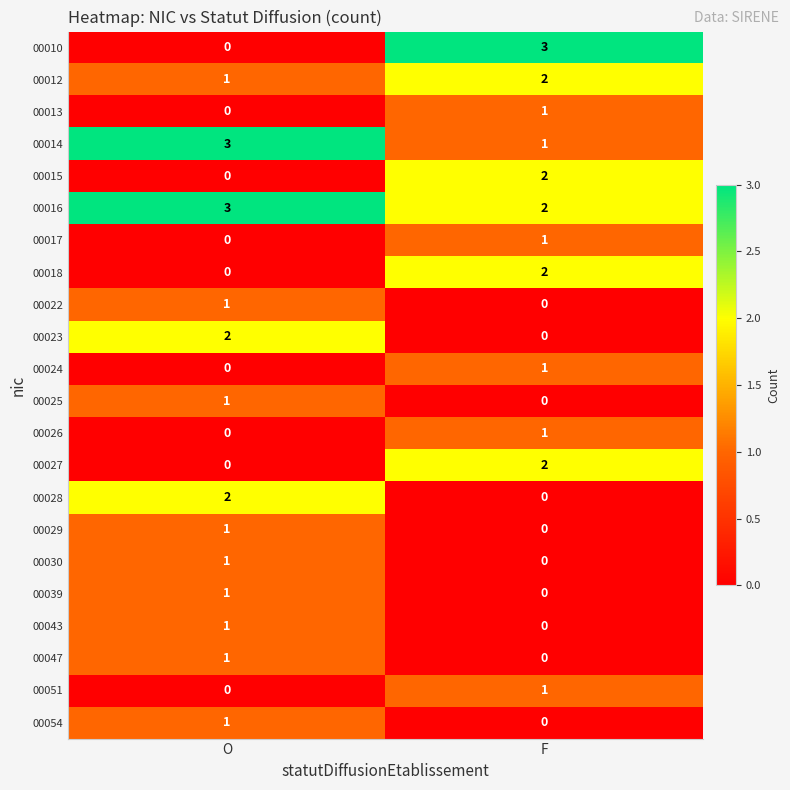

The value of 00026 at O is 0. True or false?

True